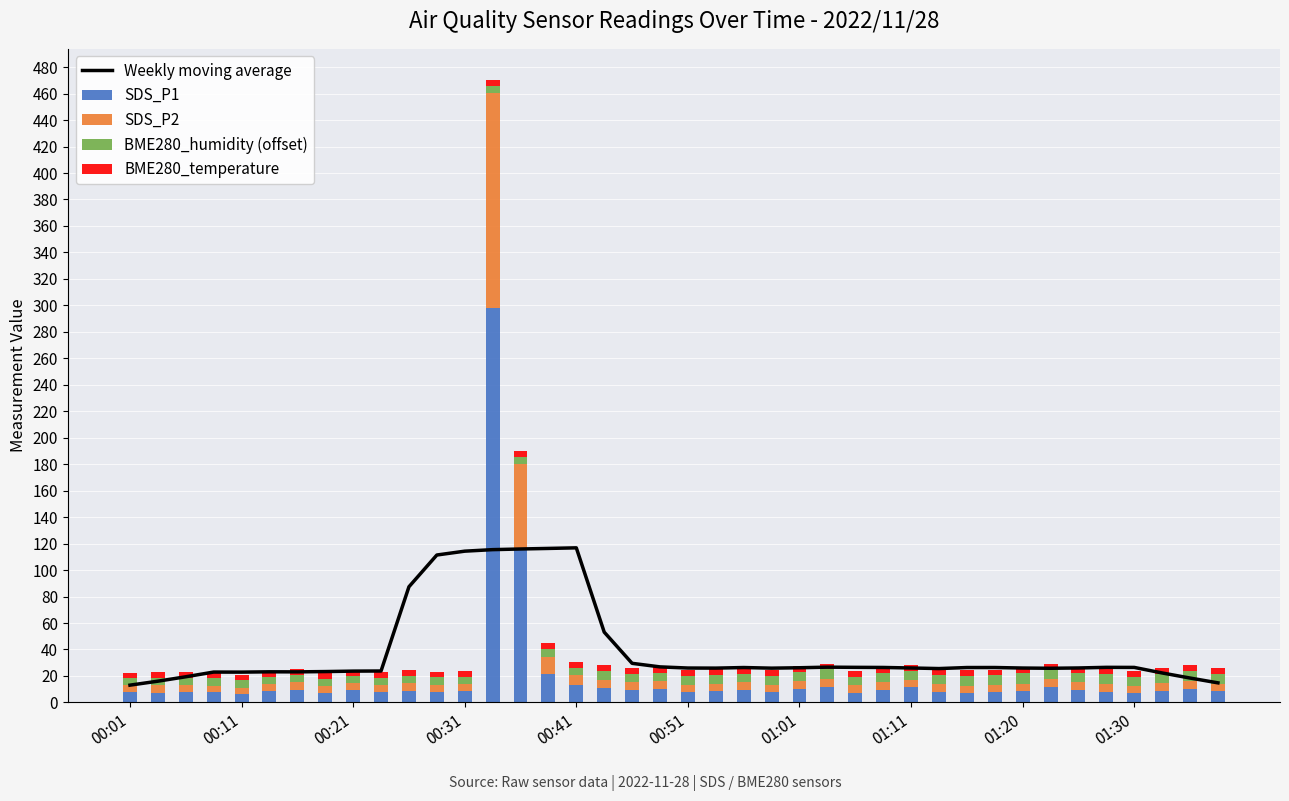

What is the maximum value for SDS_P1?

298.1